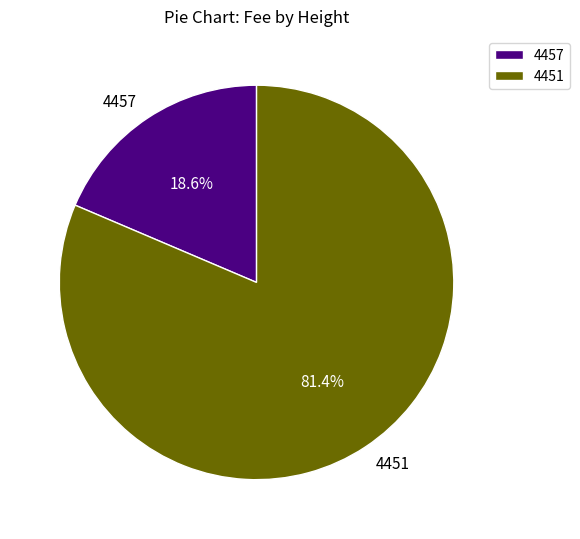

How many segments does this pie chart have?

2